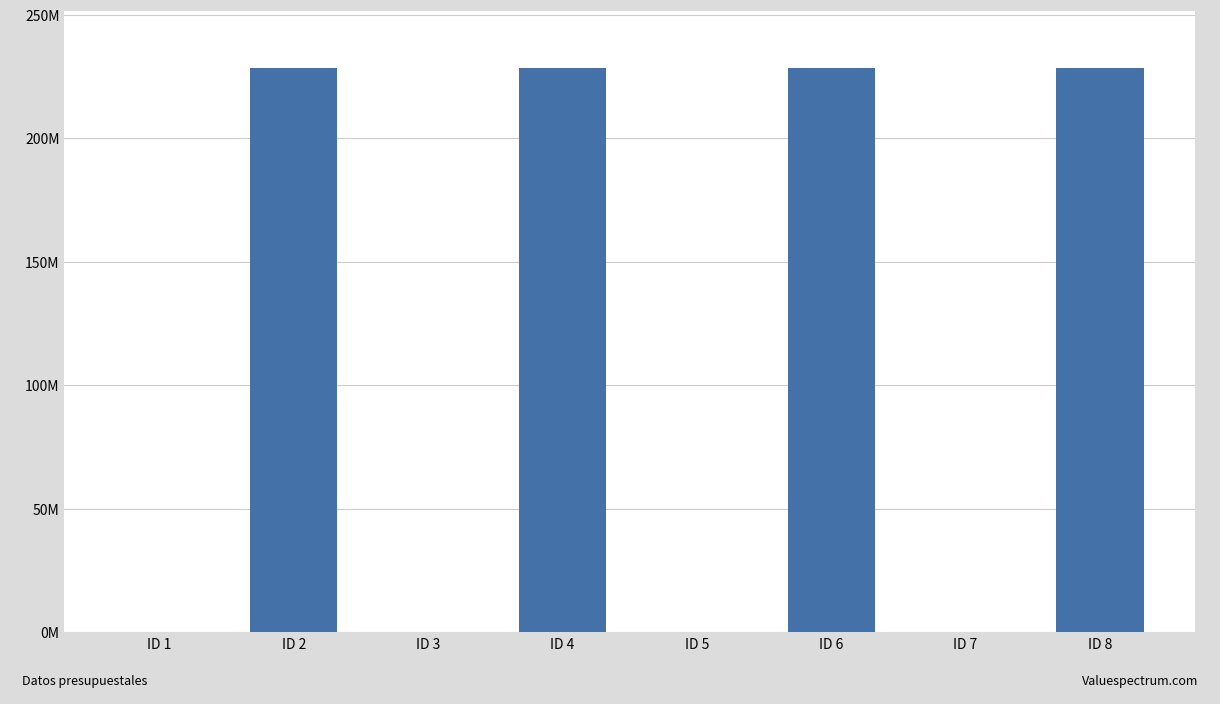

List the labels in order of value, smallest first.

ID 1, ID 3, ID 5, ID 7, ID 2, ID 4, ID 6, ID 8